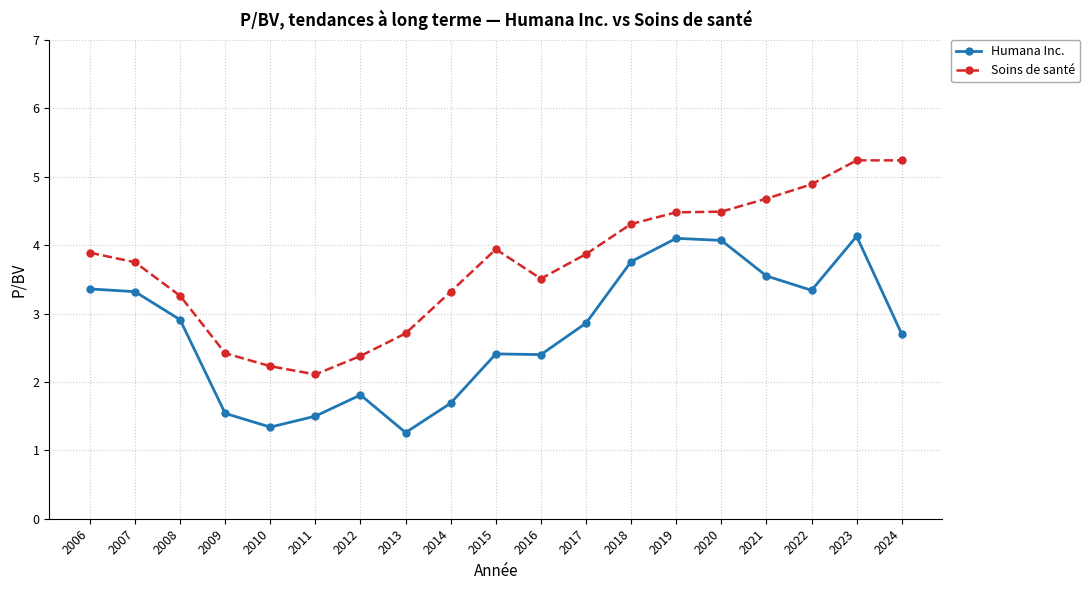

What is the difference between the maximum and second lowest values in the Soins de santé series?

3.0